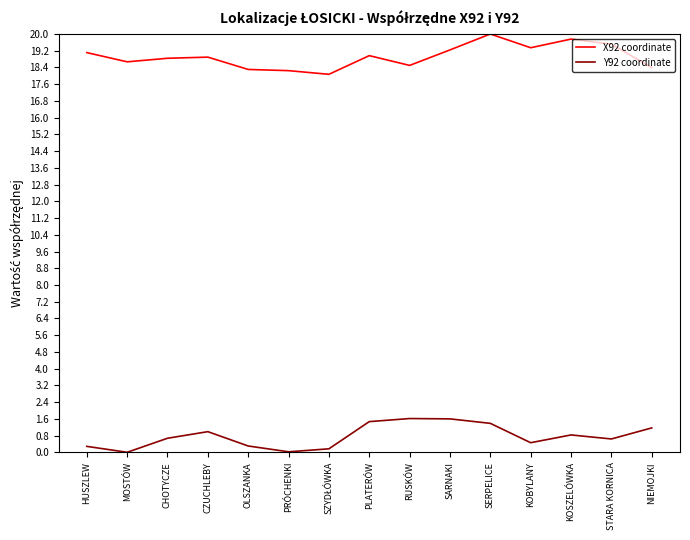

Read the X92 coordinate value at MOSTÓW.

18.7